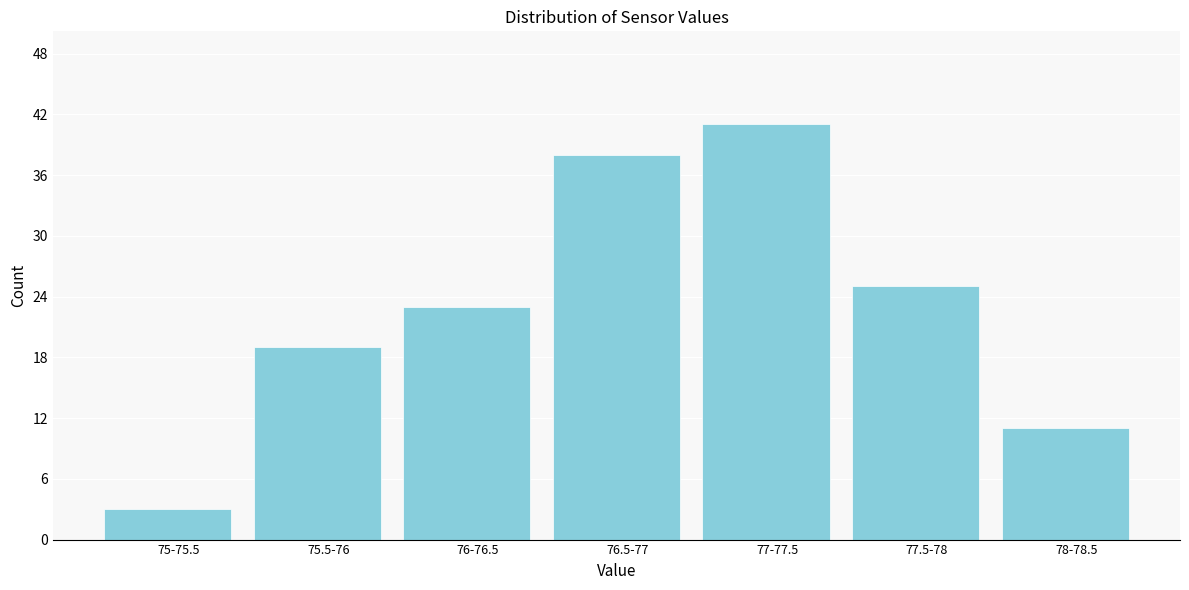

Reading right to left, what are all the values shown in this chart?

11	25	41	38	23	19	3